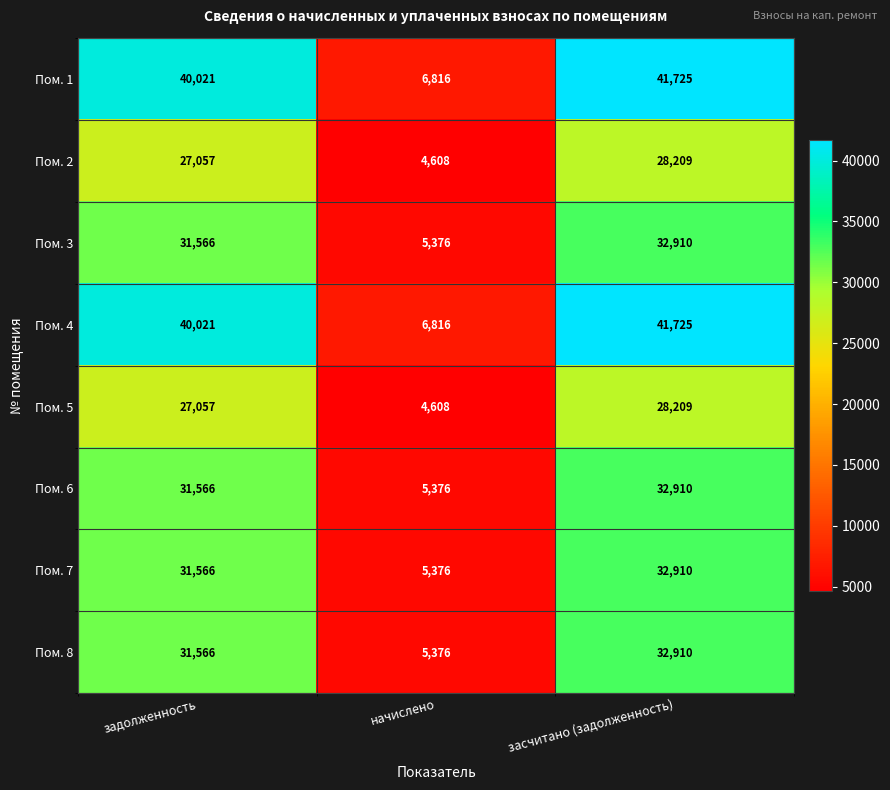

What is the total value across all series at задолженность?

260420